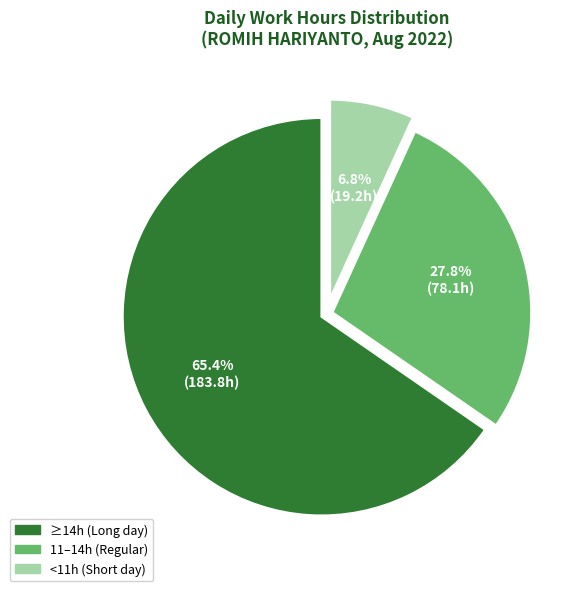

Is there any slice that represents more than half of the pie?

Yes